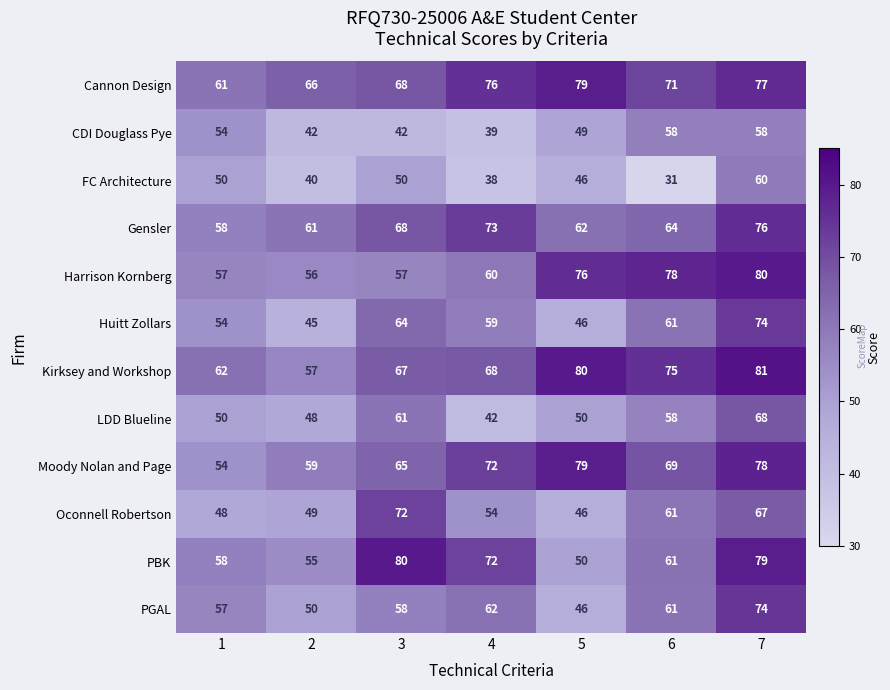

Which label corresponds to the largest value in the chart?

7